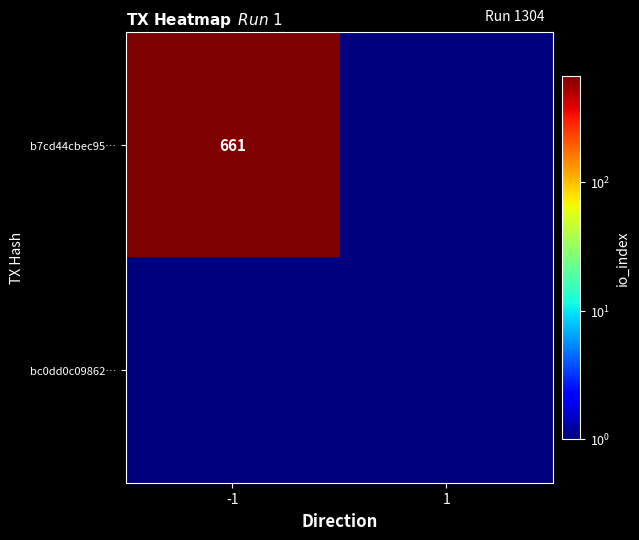

What is the minimum value for b7cd44cbec95…?

1